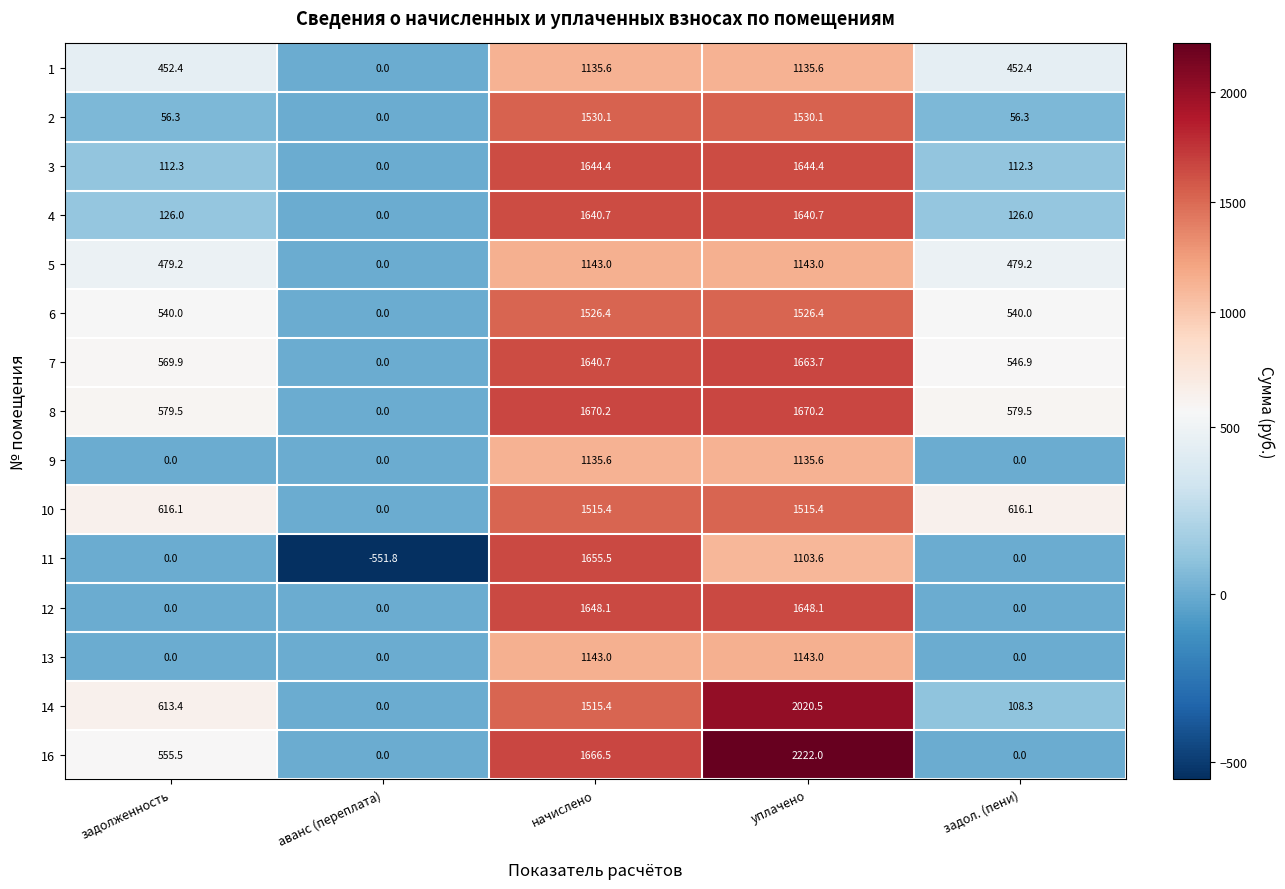

Which category has the lowest value across all series?

аванс (переплата)